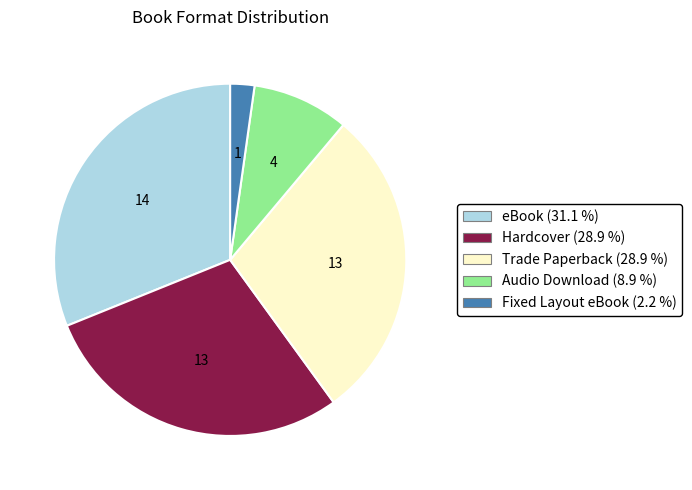

Is Audio Download the majority of the pie?

No